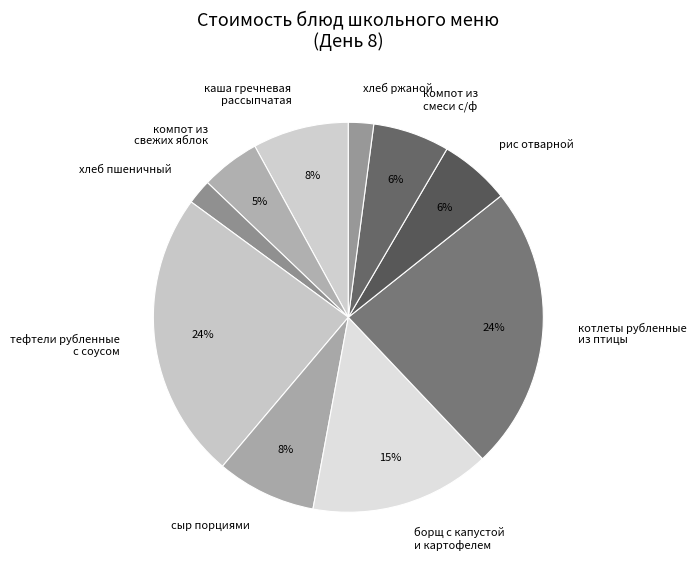

Approximately how many times larger is the value at хлеб пшеничный compared to компот из свежих яблок?

0.4